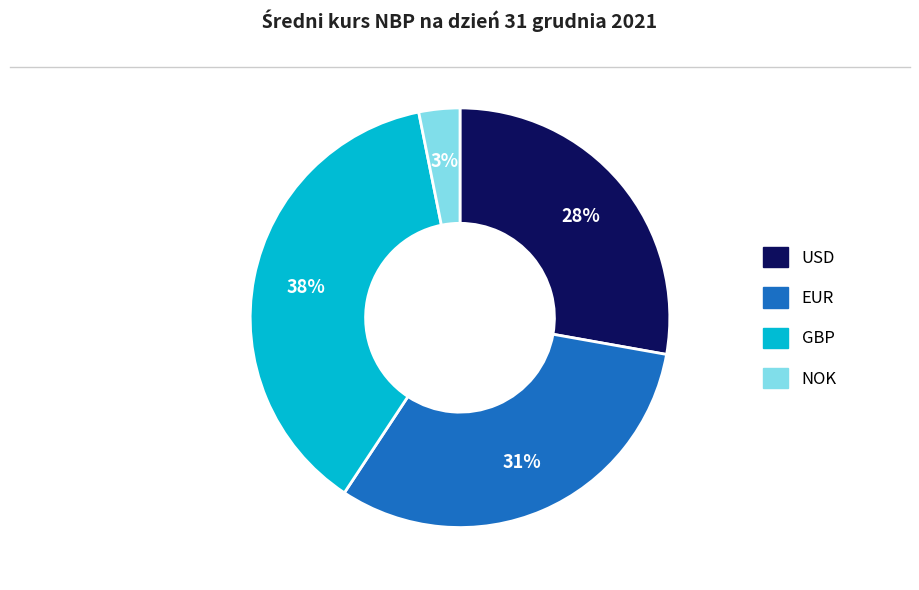

Does any single category account for the majority?

No